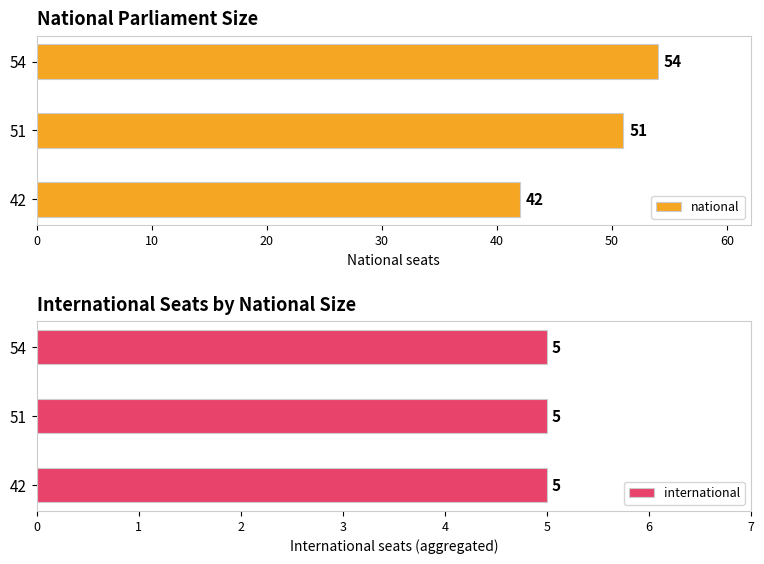

What is the average value of the national series?

49